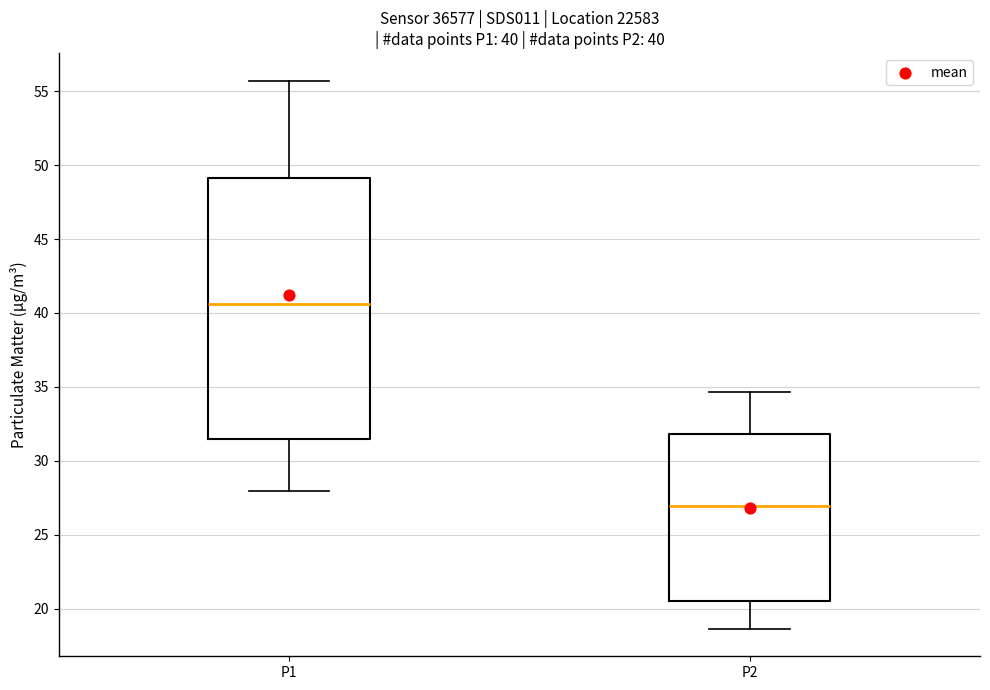

Which box's median line is the lowest?

P2